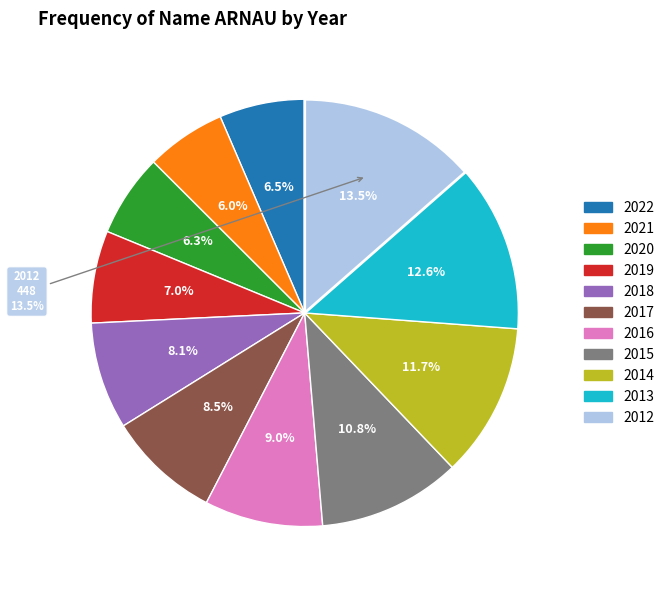

What is the largest slice in the pie chart?

2012